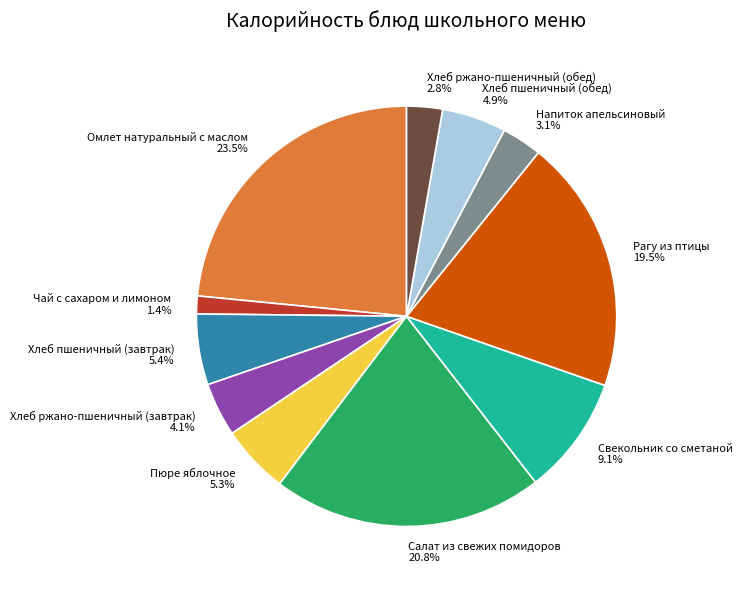

How much of the chart is everything except Свекольник со сметаной?

90.9%